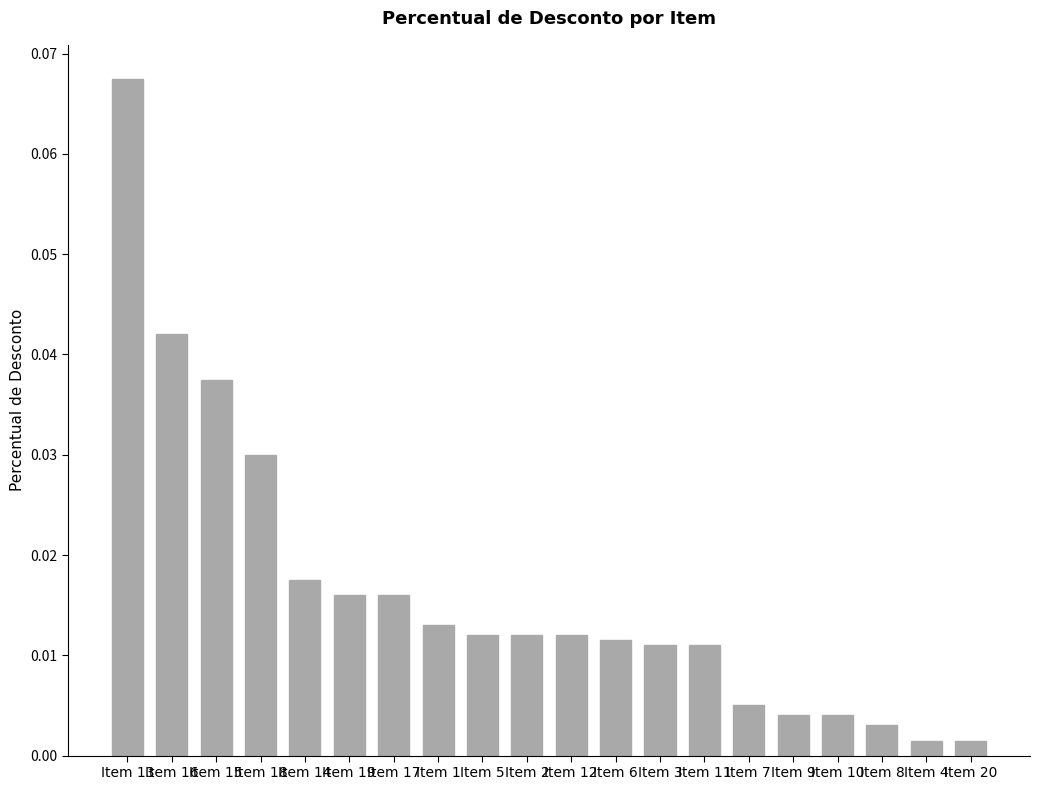

What is the label of the 10th bar from the left?

Item 2